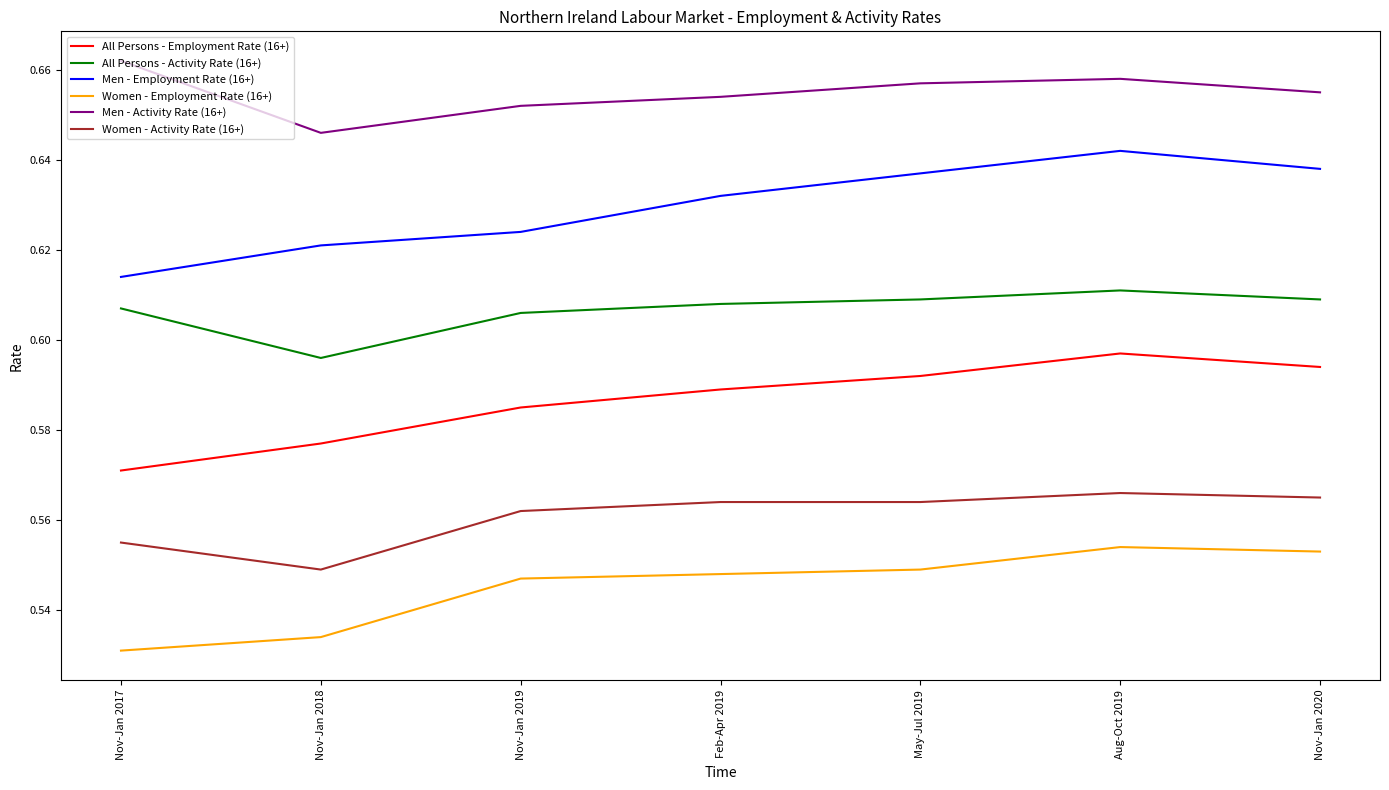

At which category does the chart reach its peak across all series?

Nov-Jan 2017